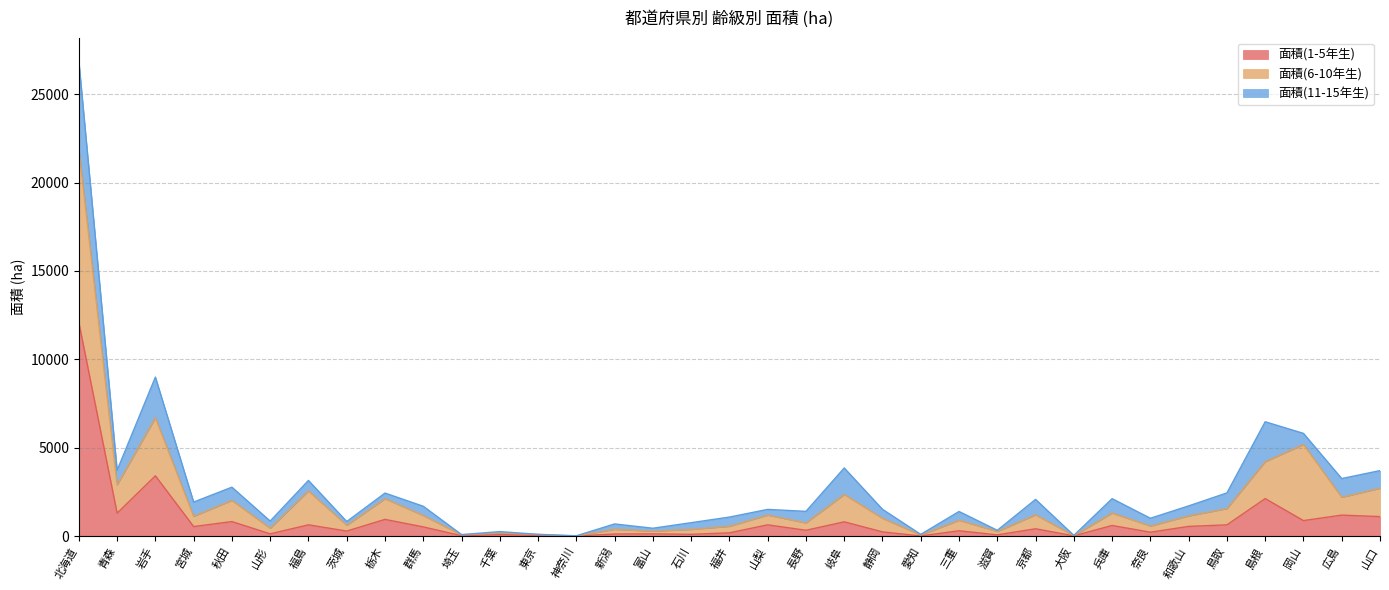

What is the approximate value of 面積(6-10年生) at 千葉?

186.7